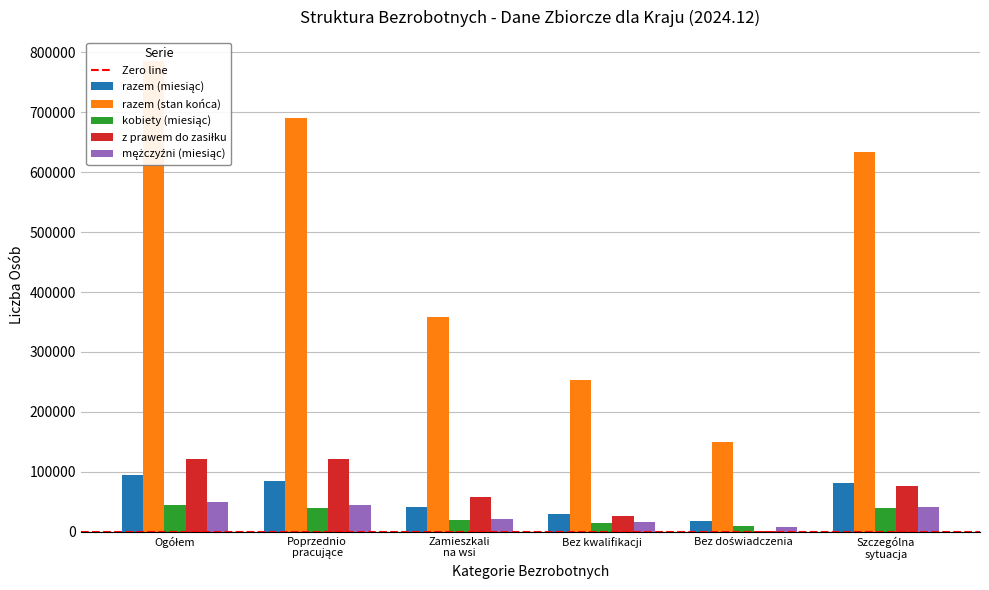

What is the spread (max minus min) of values at Bez doświadczenia?

148581